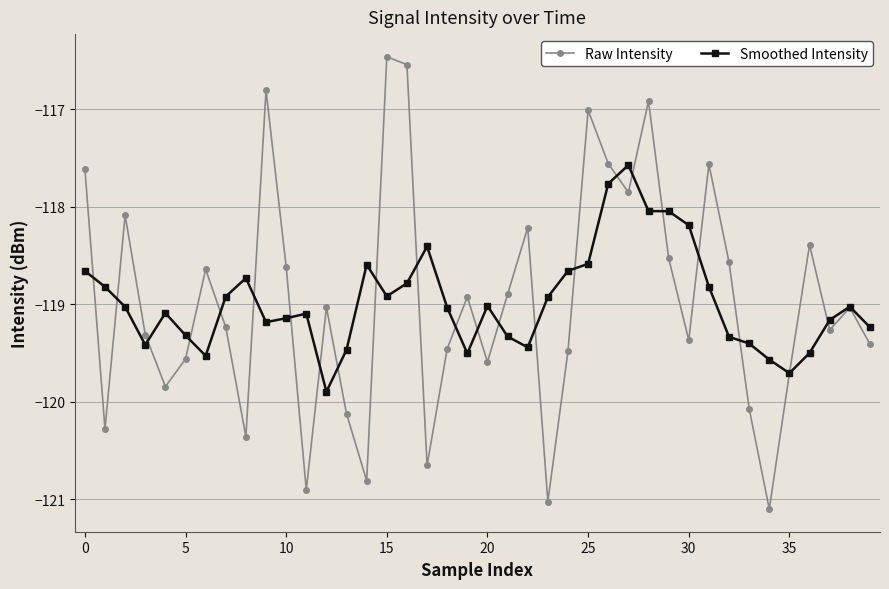

What is the maximum value for Raw Intensity?

-116.5